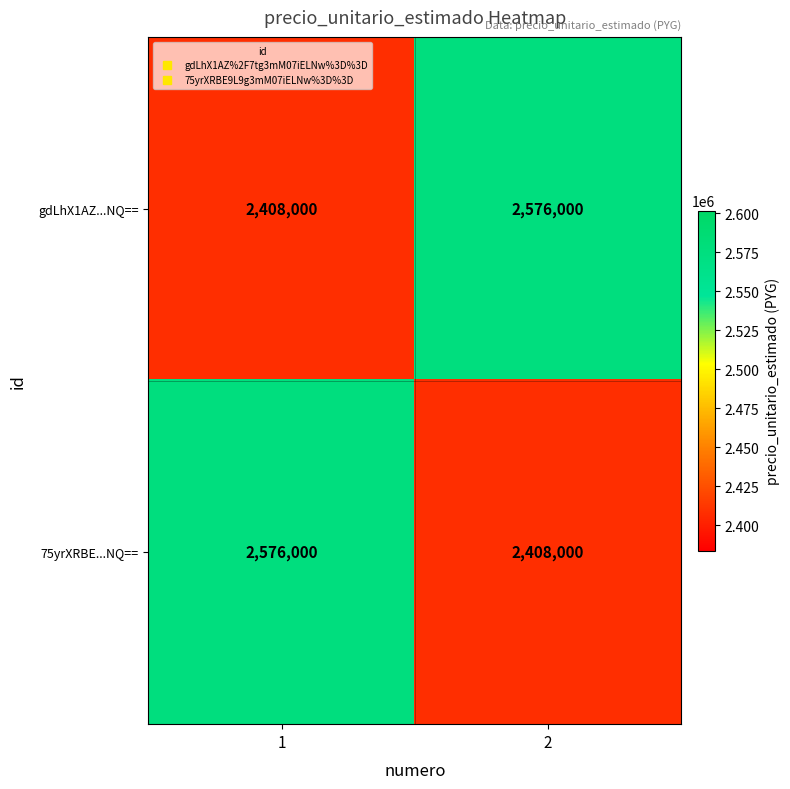

What is the difference between the highest and lowest values at 2?

168000